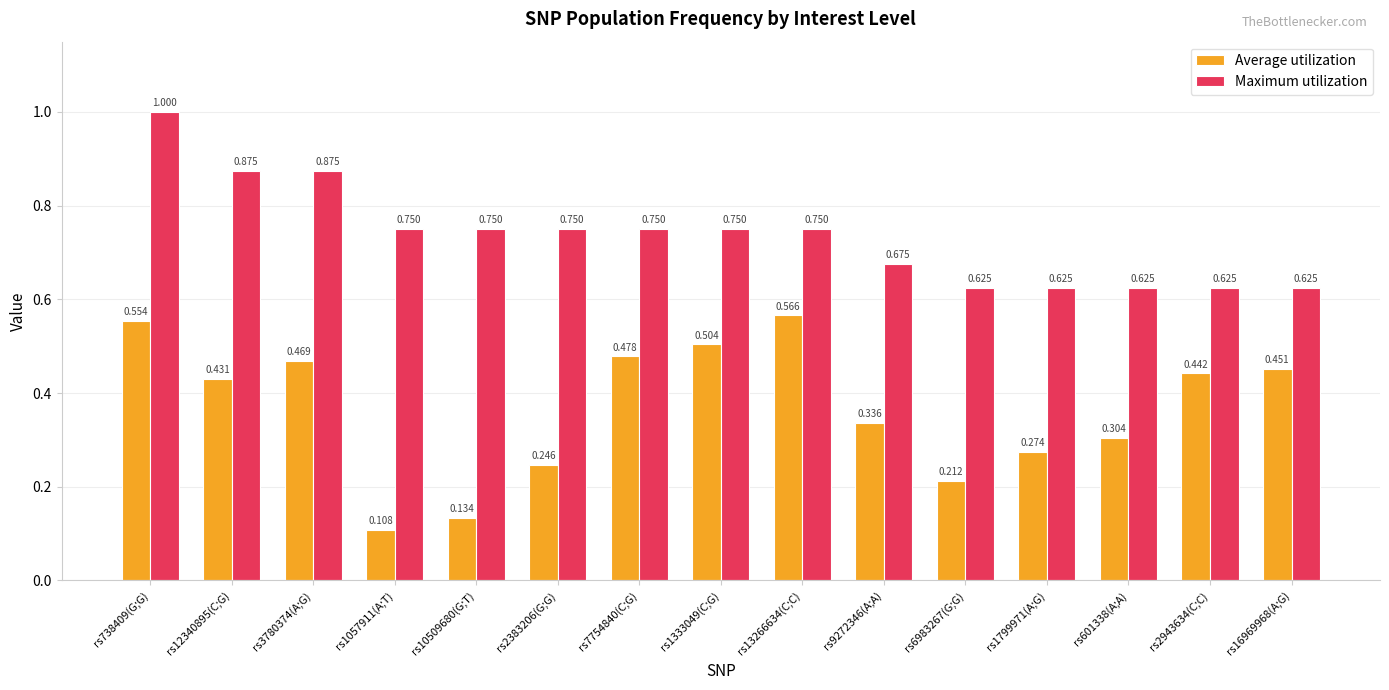

Which series has the largest range (max minus min)?

Average utilization